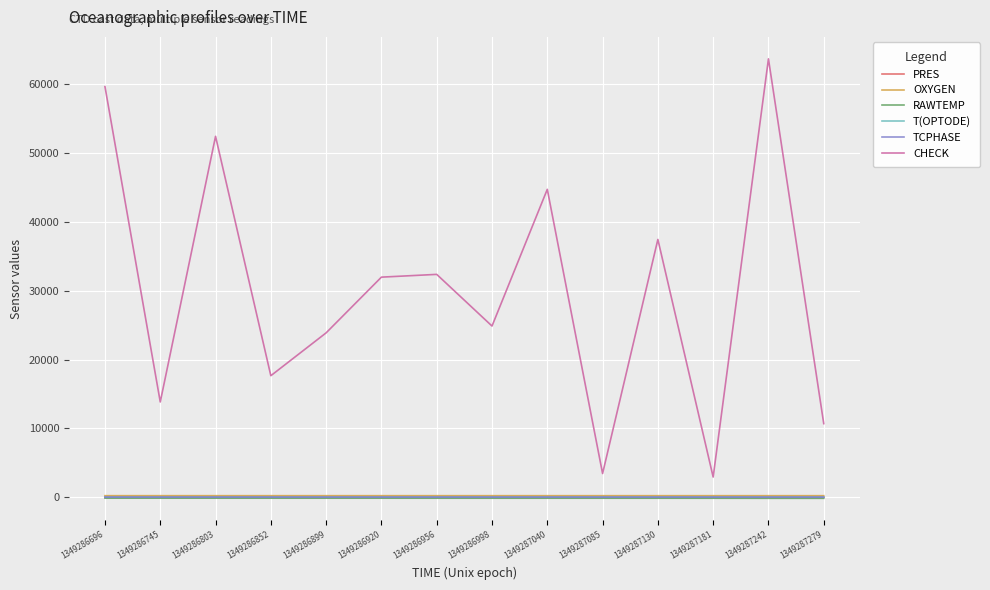

Is the value of CHECK at 1349286696 greater than the value of T(OPTODE) at 1349286920?

Yes